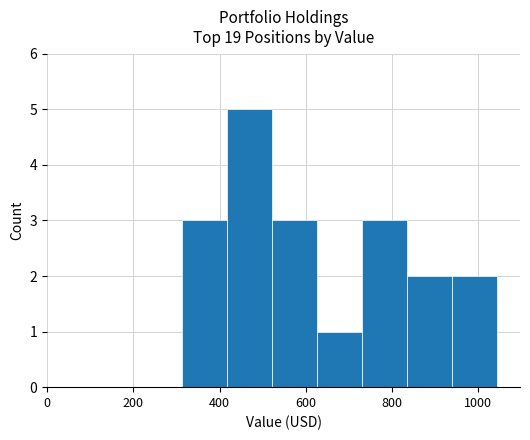

What is the sum of all values?

19